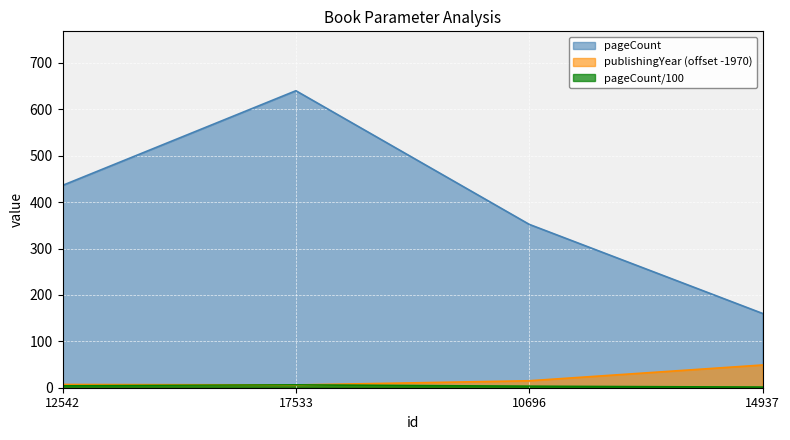

What is the greatest value displayed?

640.0